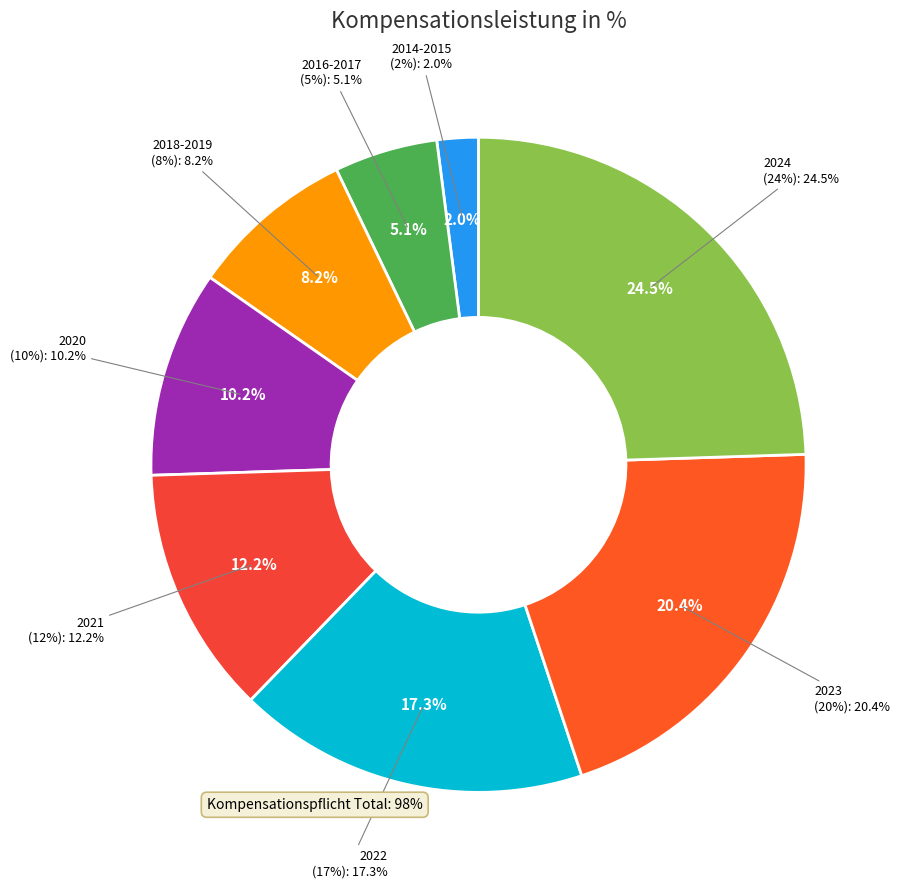

Is the sum of 2020 and 2015 greater than half?

No